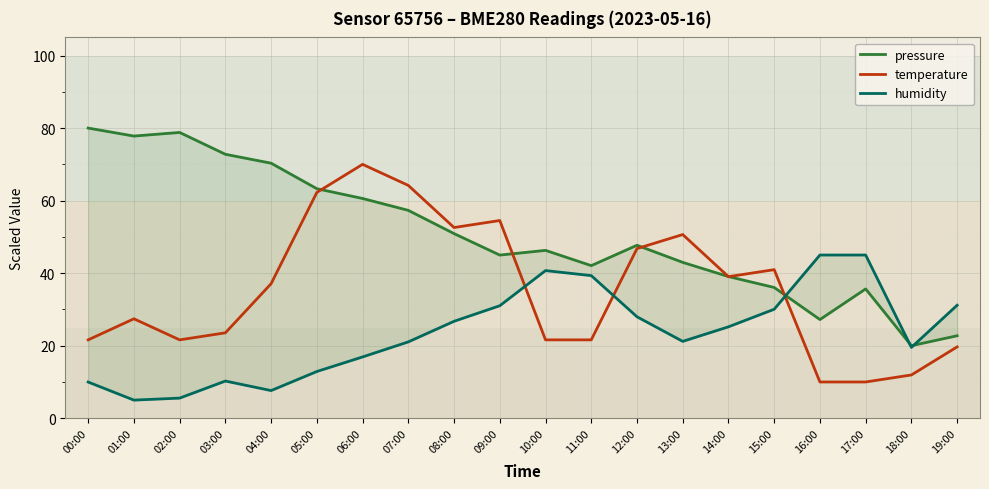

Between 08:00 and 00:00, which is larger?

00:00